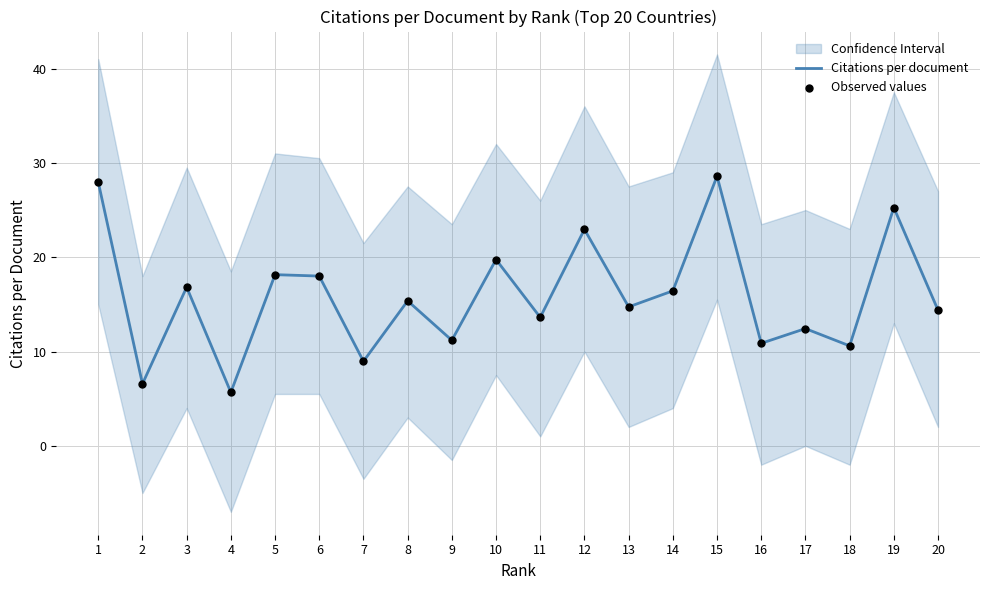

At which category is the sum across all series the highest?

15